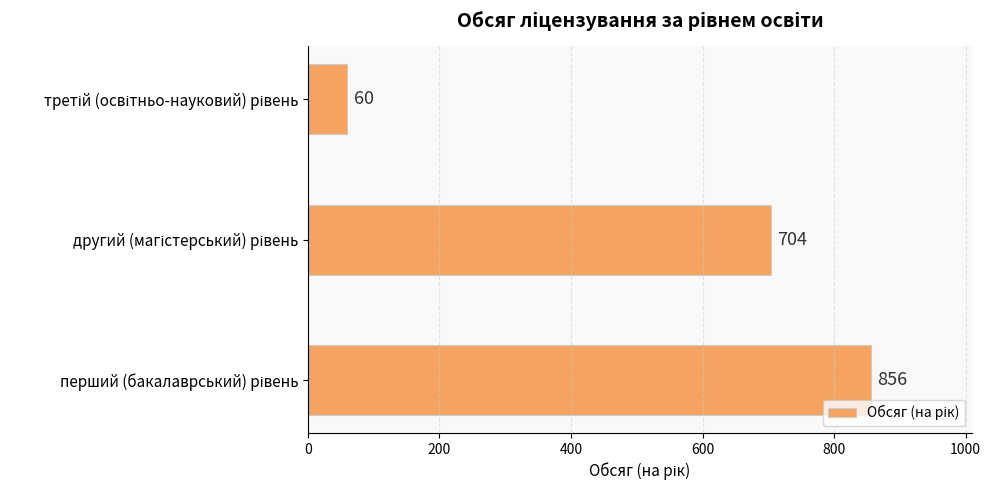

What is the maximum value shown in the chart?

856